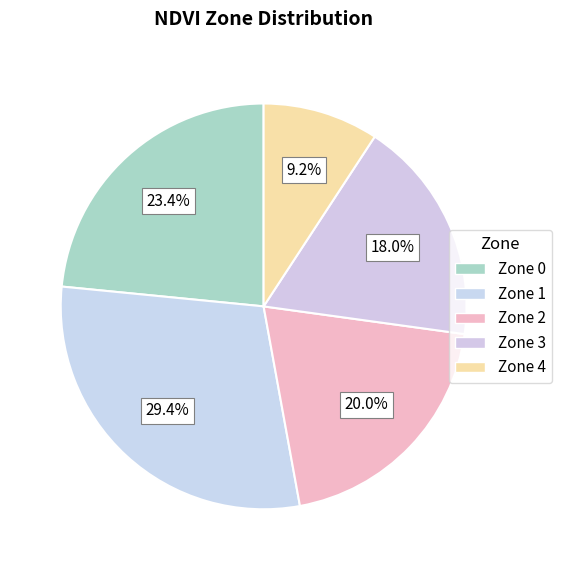

What percentage do Zone 4 and Zone 1 together represent?

38.7%